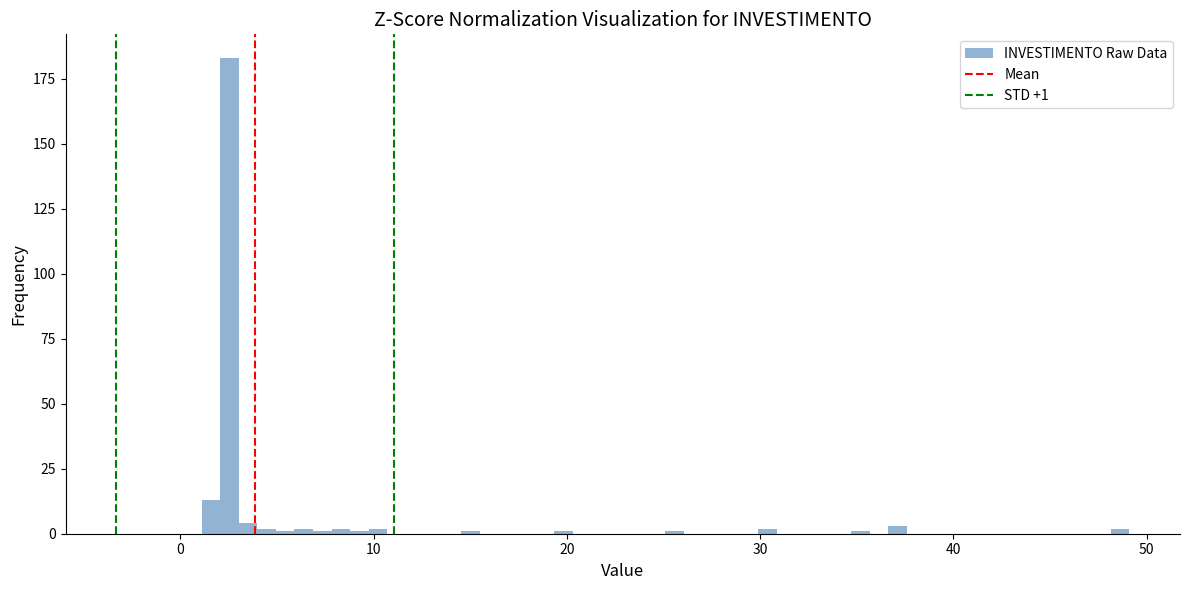

Around what value on the x-axis is the tallest bar? Give the approximate position of its centre, as read against the axis.

3